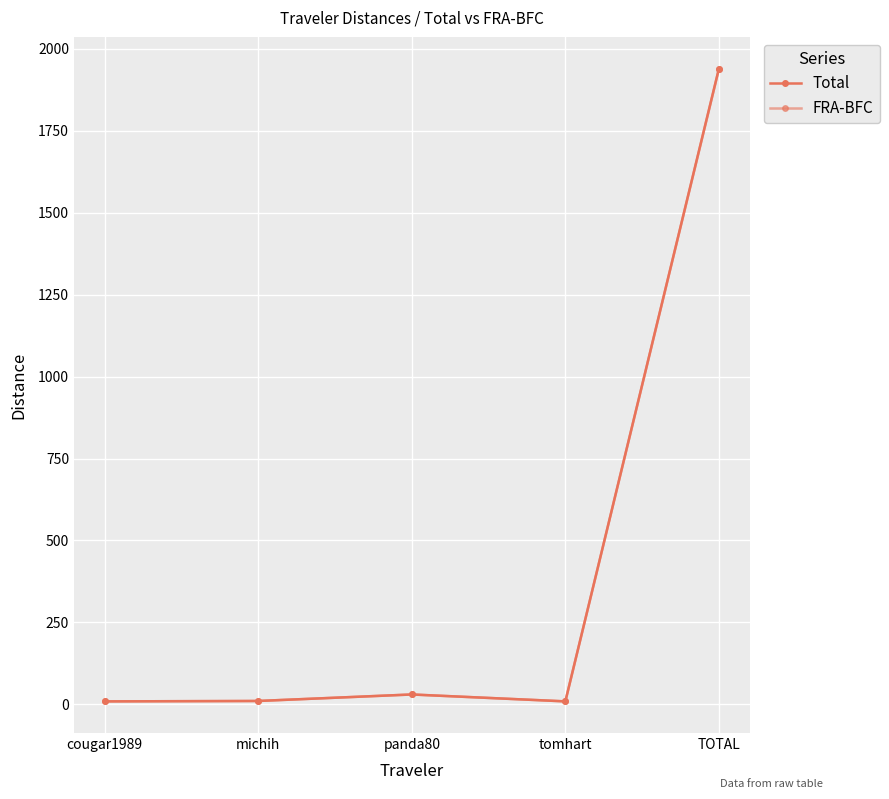

Between cougar1989 and panda80, which is larger?

panda80